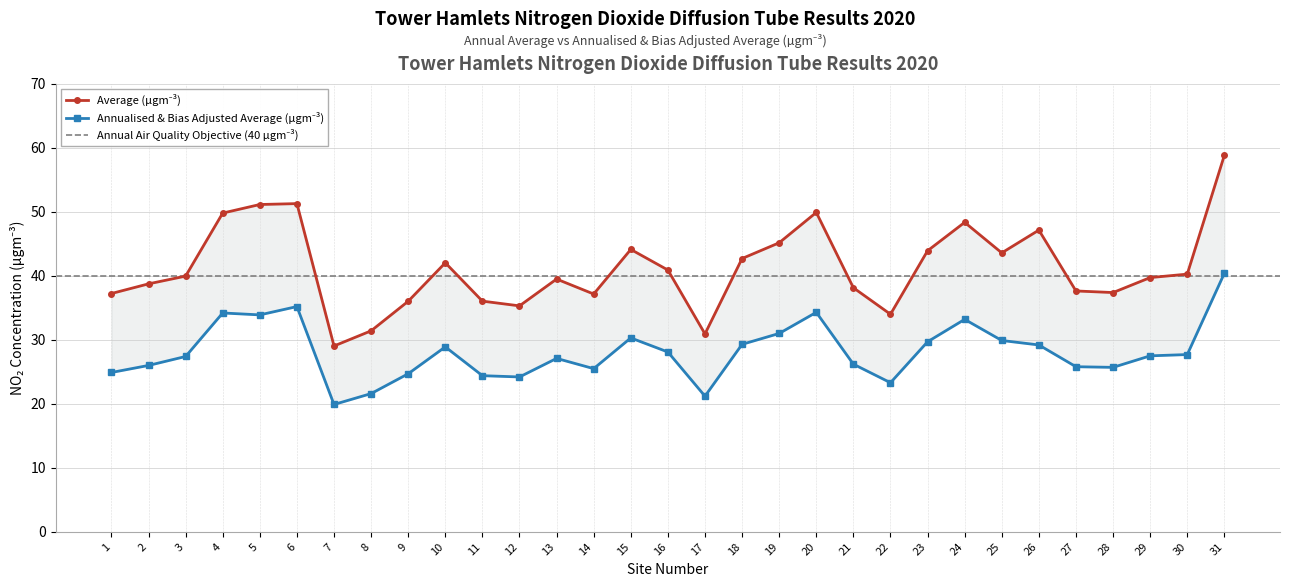

At 19, list the series in order from smallest to largest.

Annualised & Bias Adjusted Average, Average